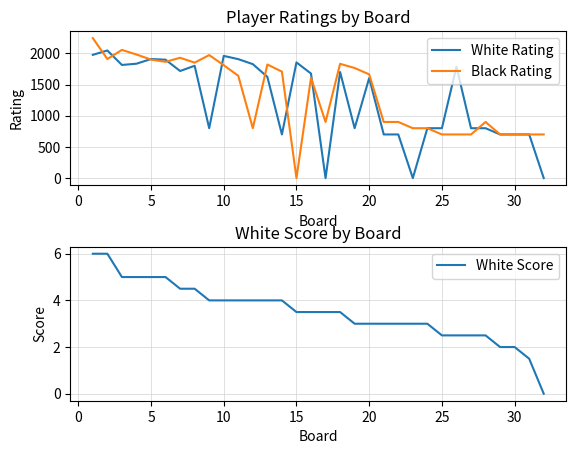

What is the highest value of the Black Rating series?

2244